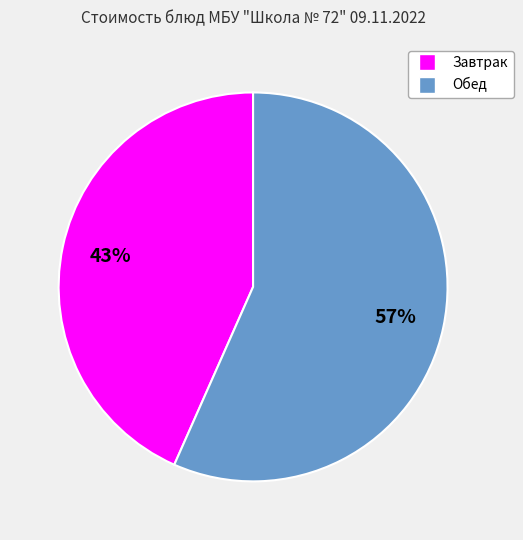

To the nearest percent, what is the average slice percentage?

50%